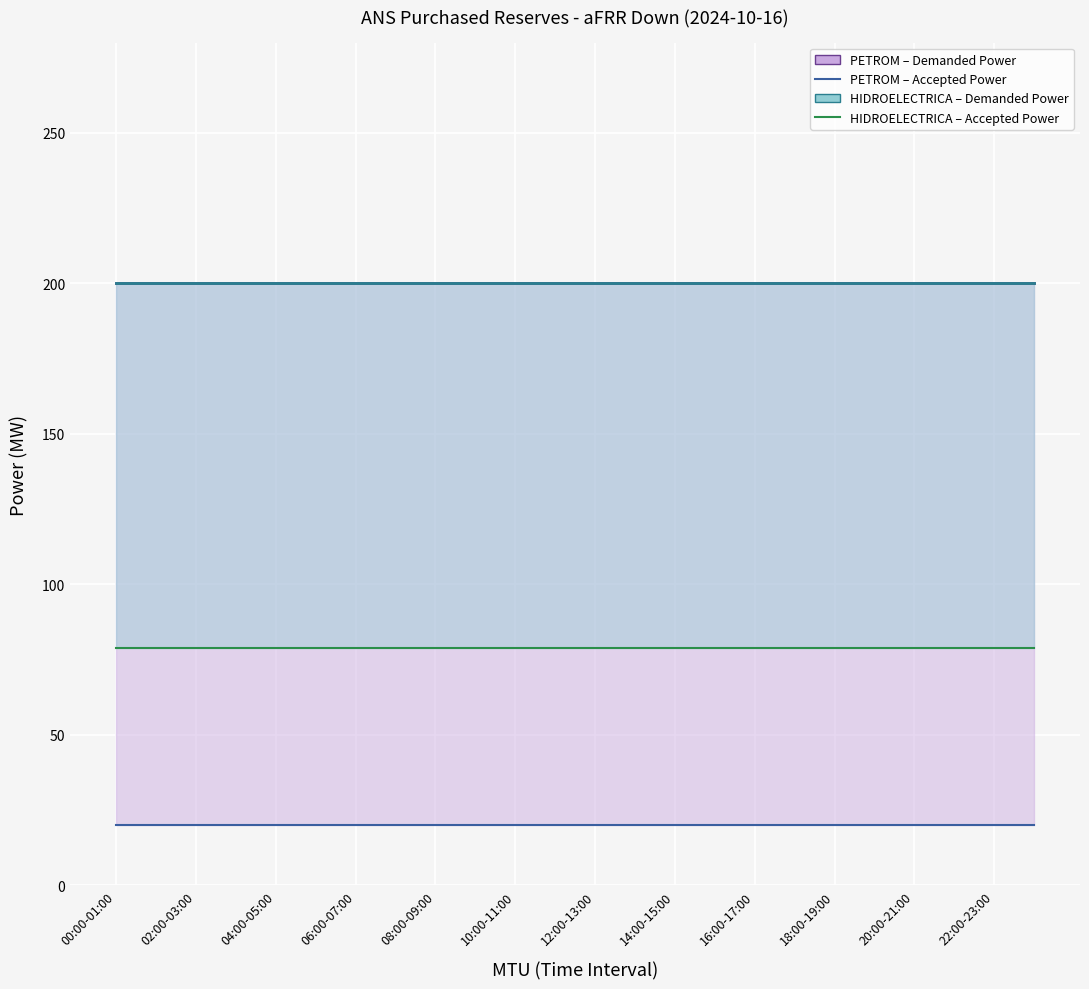

What is the difference between the highest and lowest values at 18:00-19:00?

180